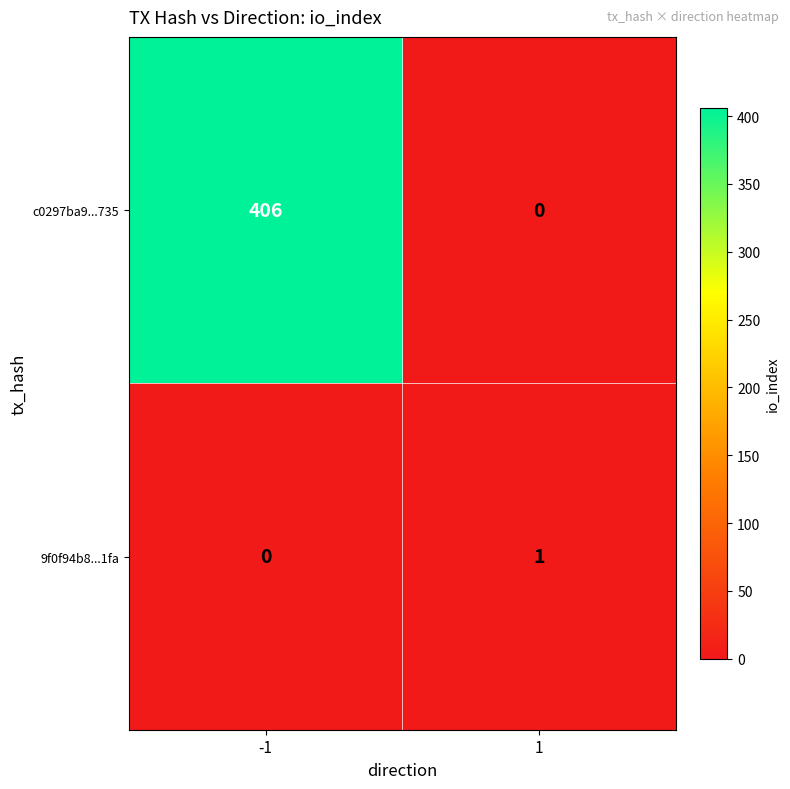

Which category has the highest value across all series?

-1